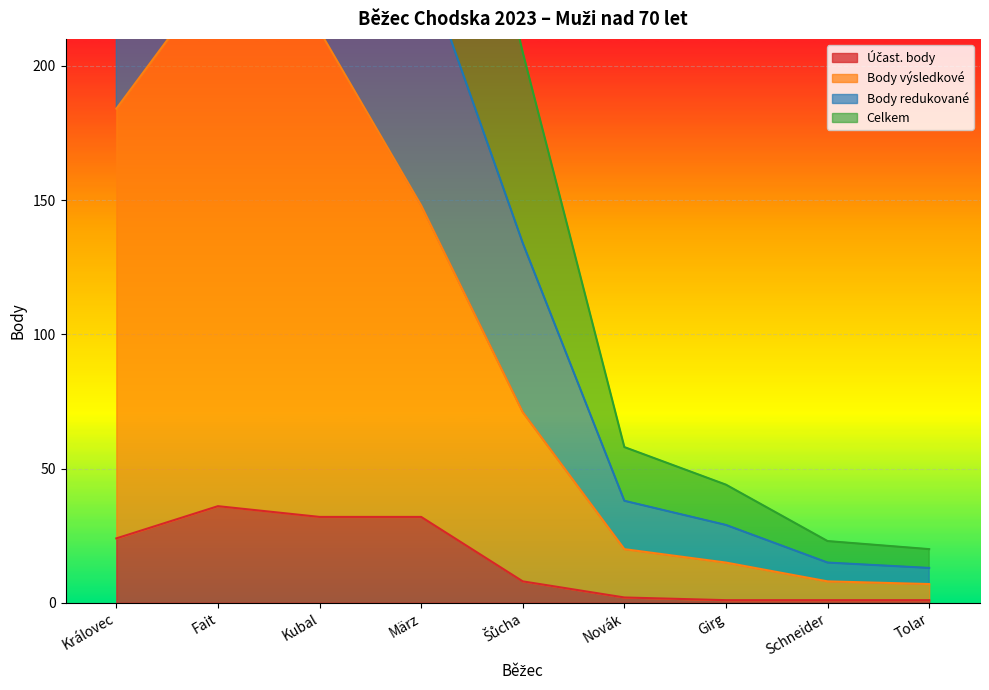

Which category has the highest value in the Účast. body series?

Fait